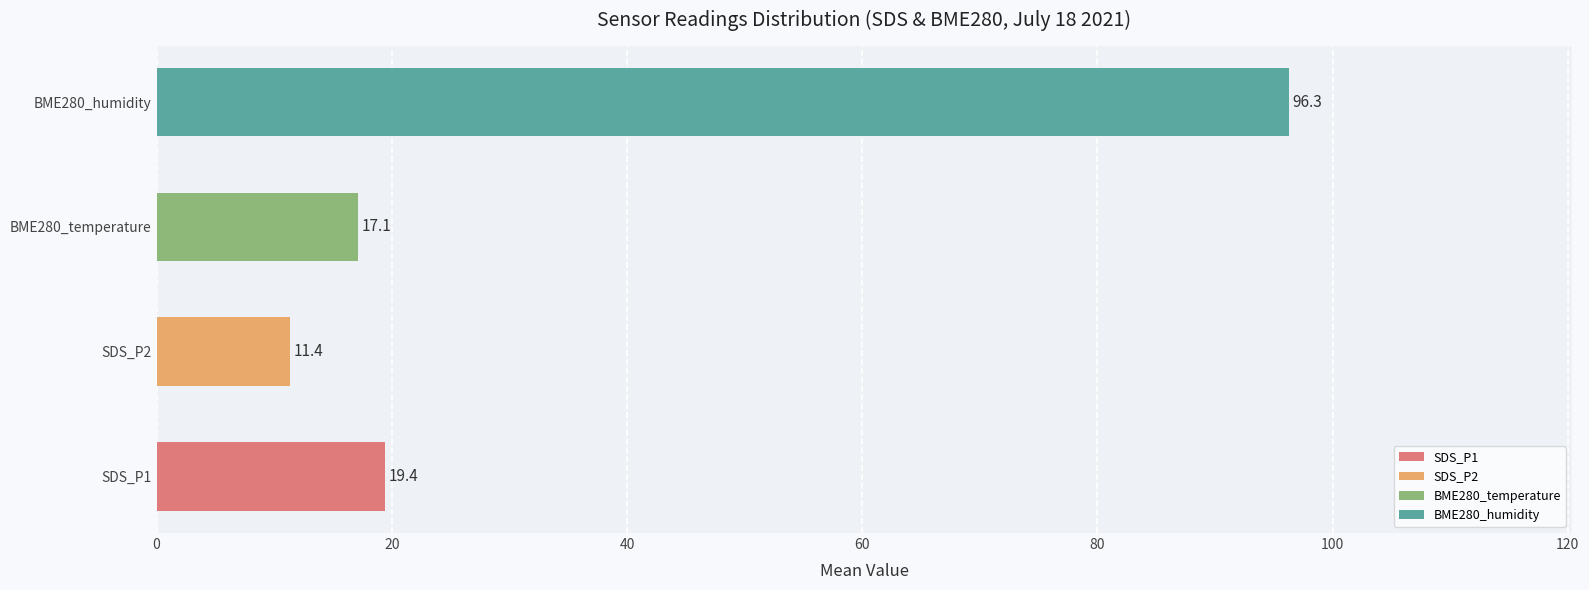

How many series are shown in this chart?

4